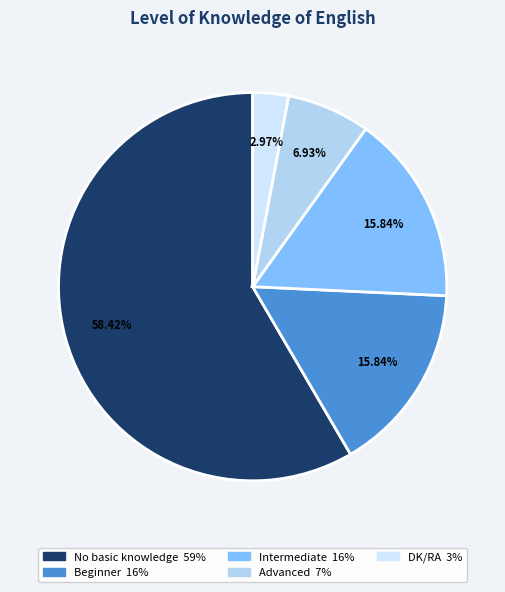

What is the total percentage of Advanced and No basic knowledge?

65.3%